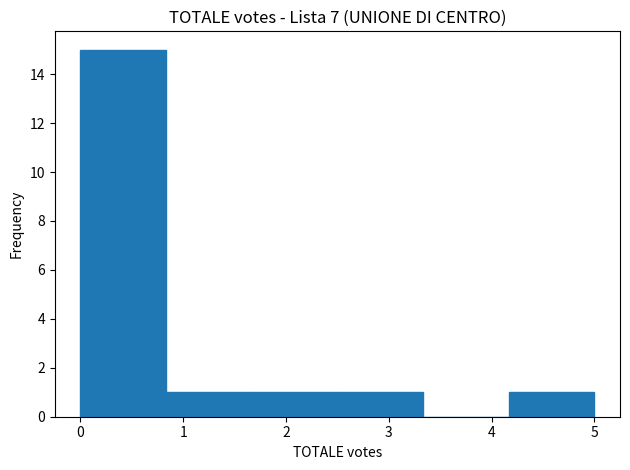

Reading left to right, transcribe this chart: for each bar, give the range it covers on the x-axis and its height. Neither the bar edges nor the heights are printed on the chart, so give them approximately, as read against the axes.

0.0 to 0.8: 15
0.8 to 1.7: 1
1.7 to 2.5: 1
2.5 to 3.3: 1
3.3 to 4.2: 0
4.2 to 5.0: 1